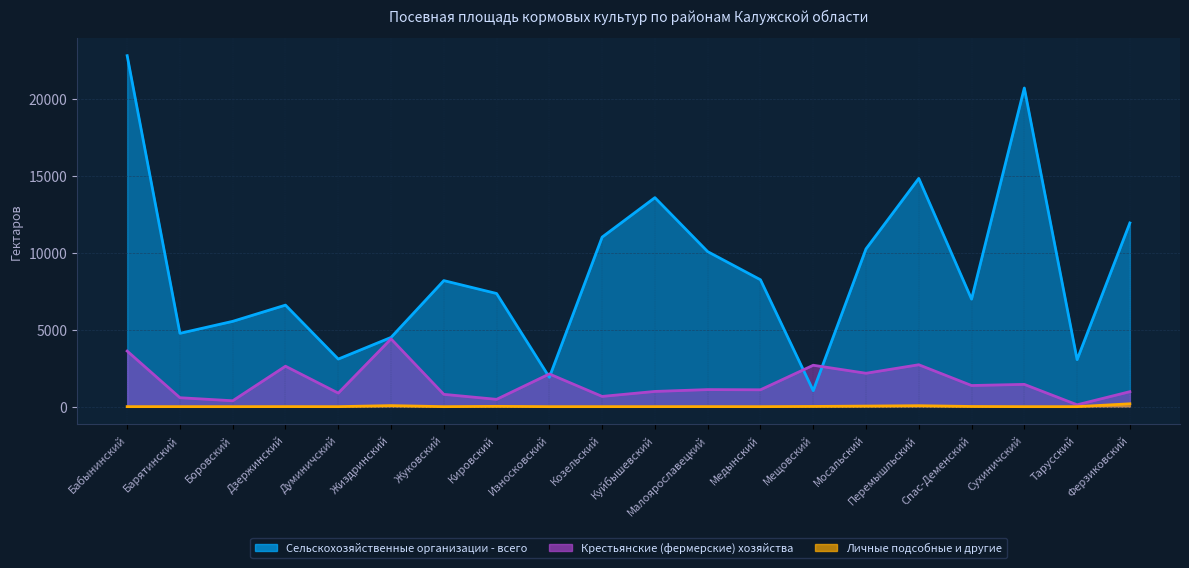

Does the chart have visible grid lines?

Yes